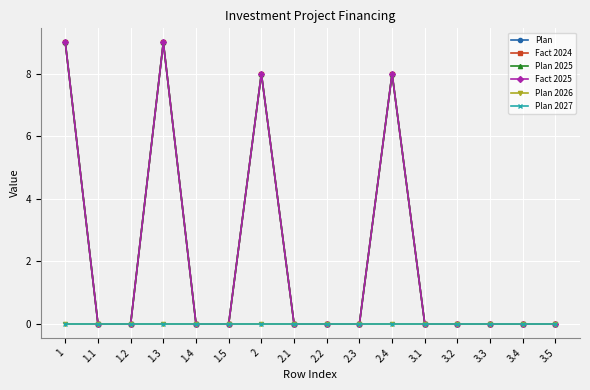

Count the Plan 2025 values in the range 0 to 8.

14